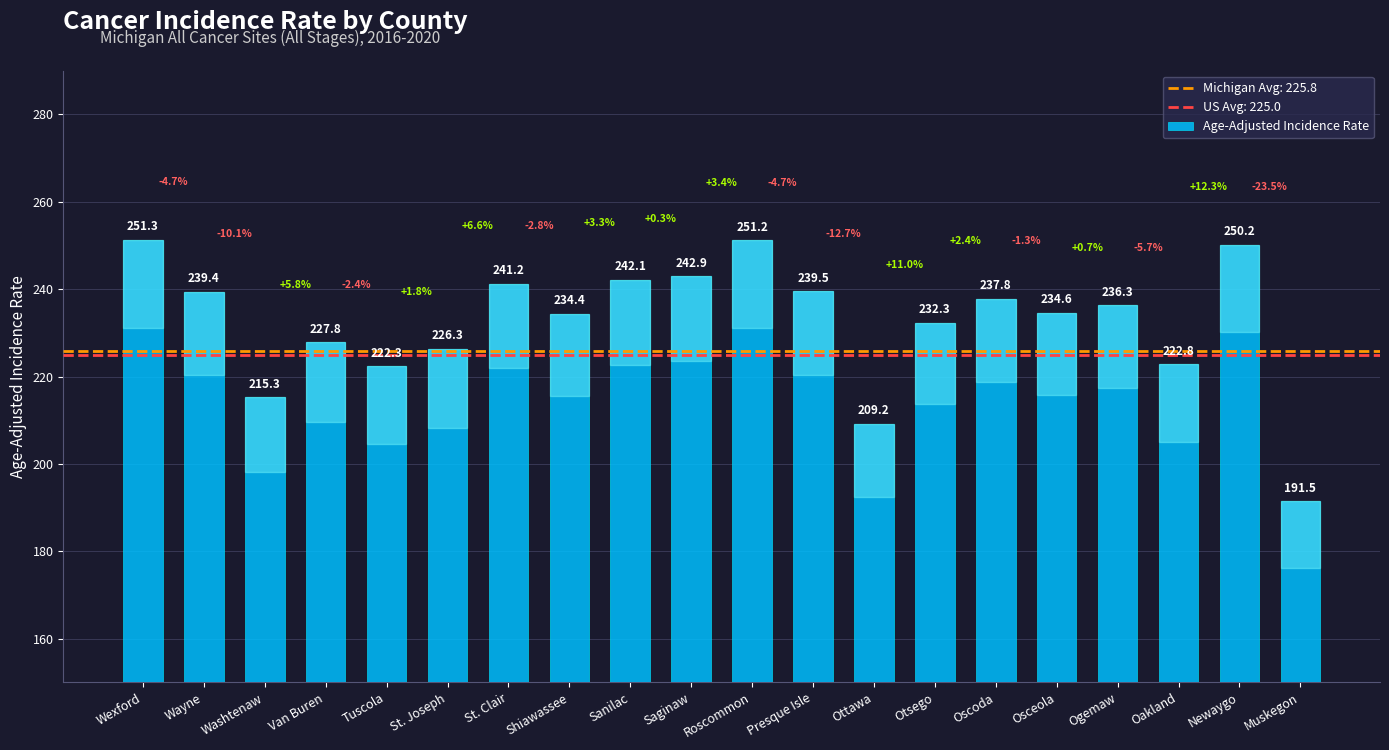

What value does the data have at St. Joseph?

226.3